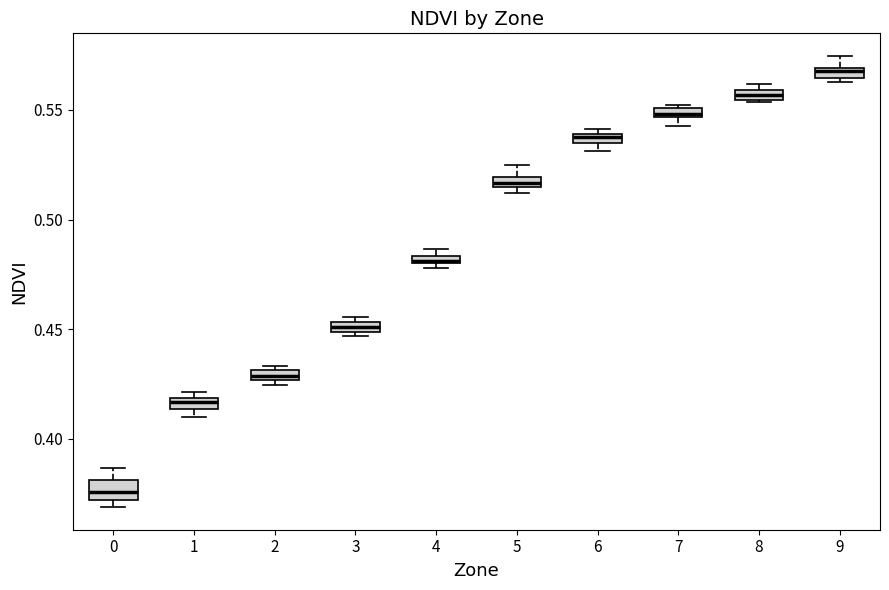

Where is the upper edge of the box at x = 8 on the y-axis? The values are not printed on the chart, so give them approximately, as read against the axis.

0.560